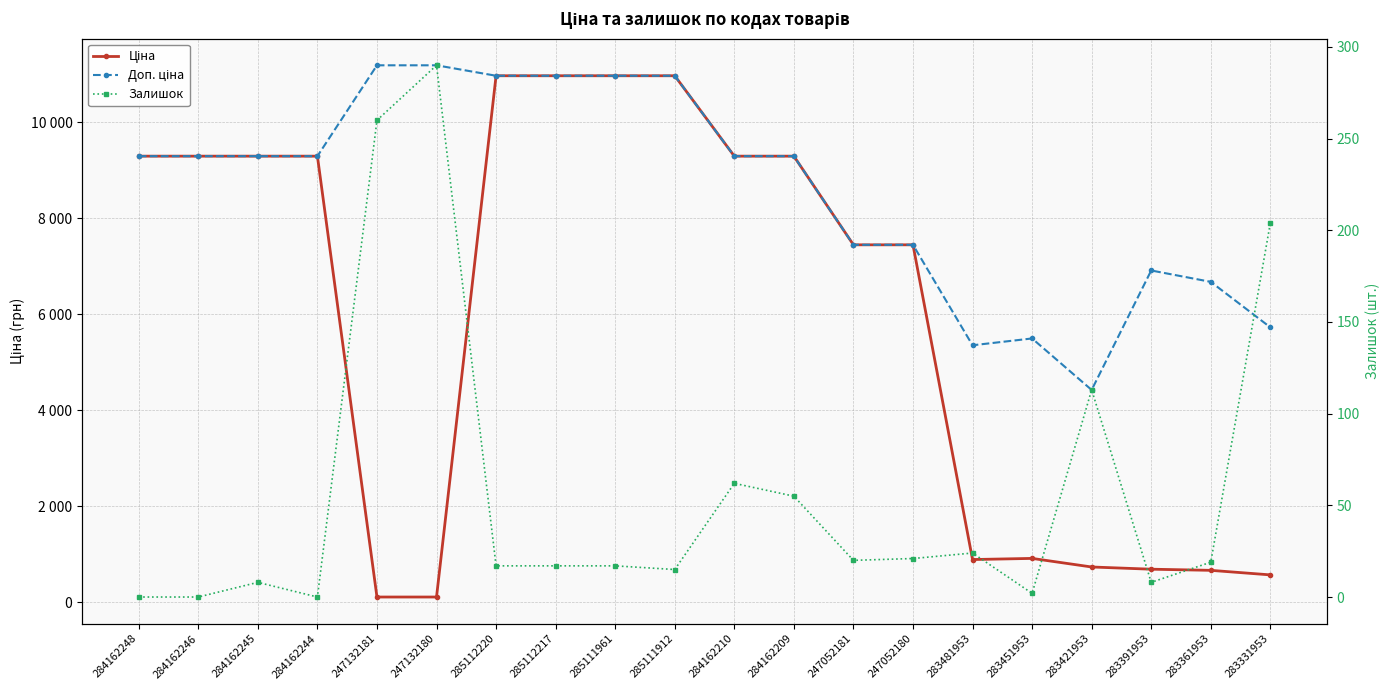

How many data points in Ціна are less than 9290?

10